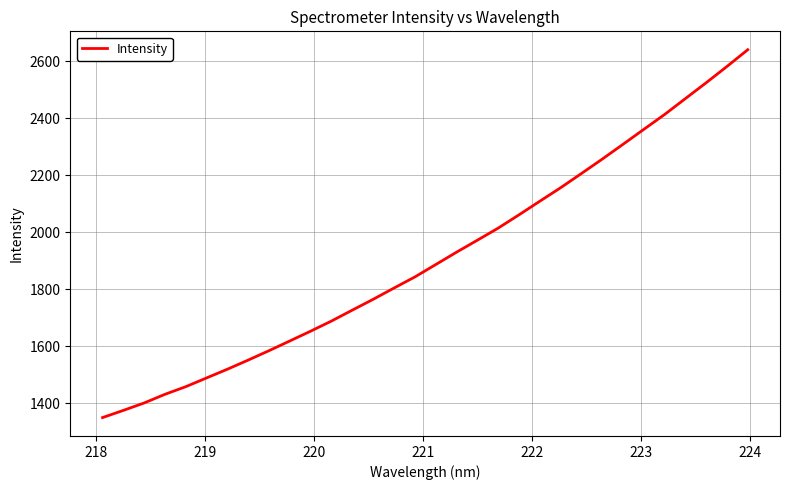

How many values exceed 1886?

16